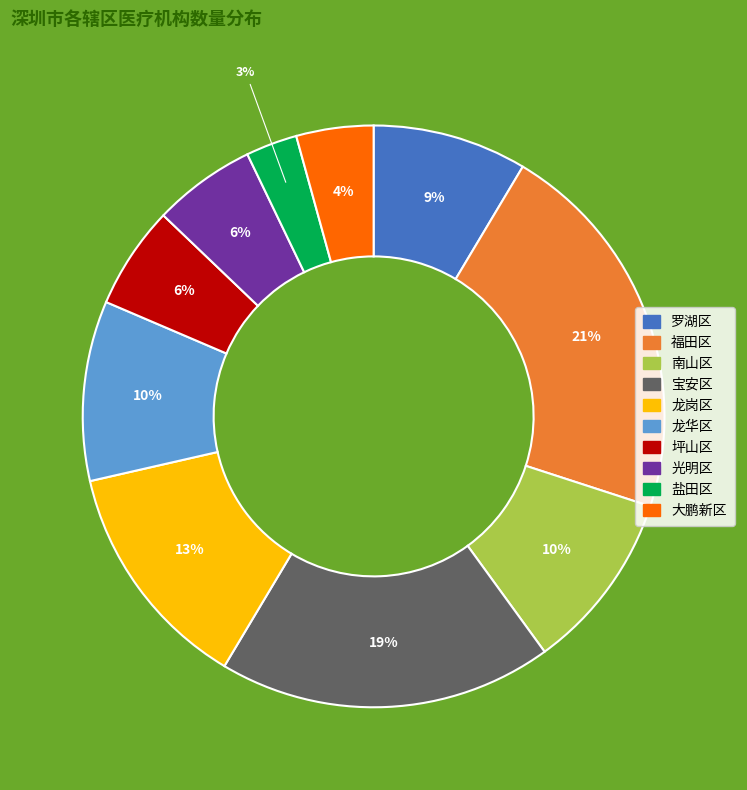

Approximately how many times larger is the value at 罗湖区 compared to 南山区?

0.9